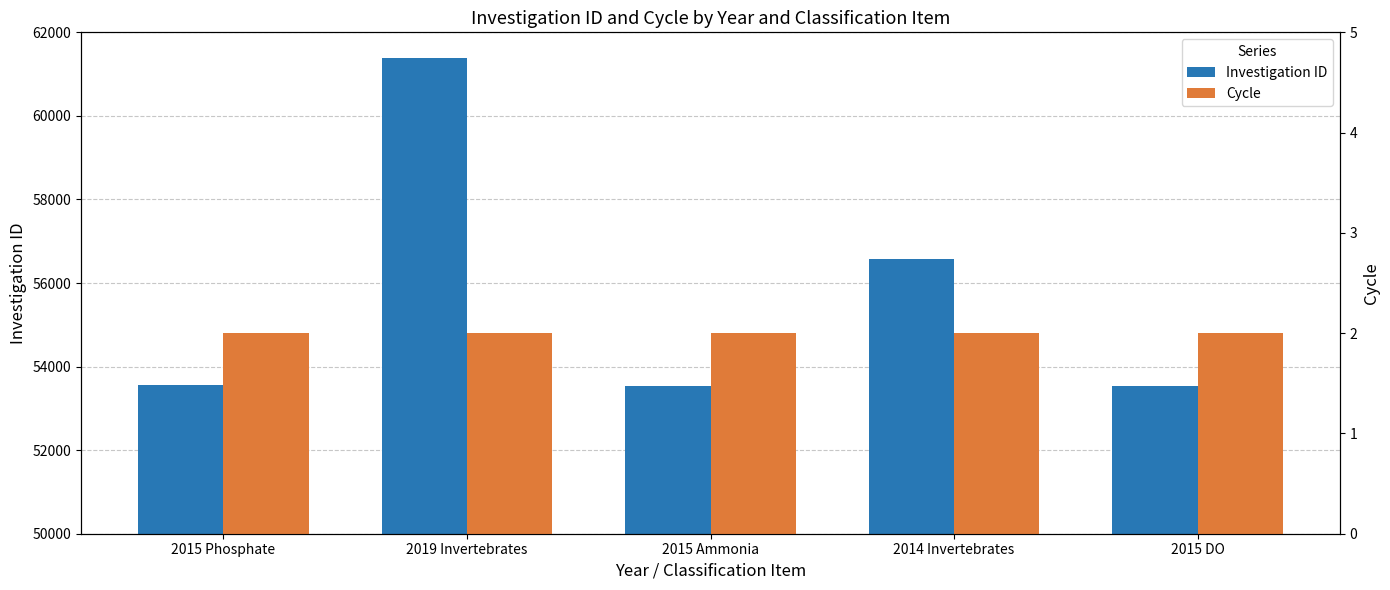

True or false: Investigation ID has a value of 53546 at 2015 Ammonia.

True